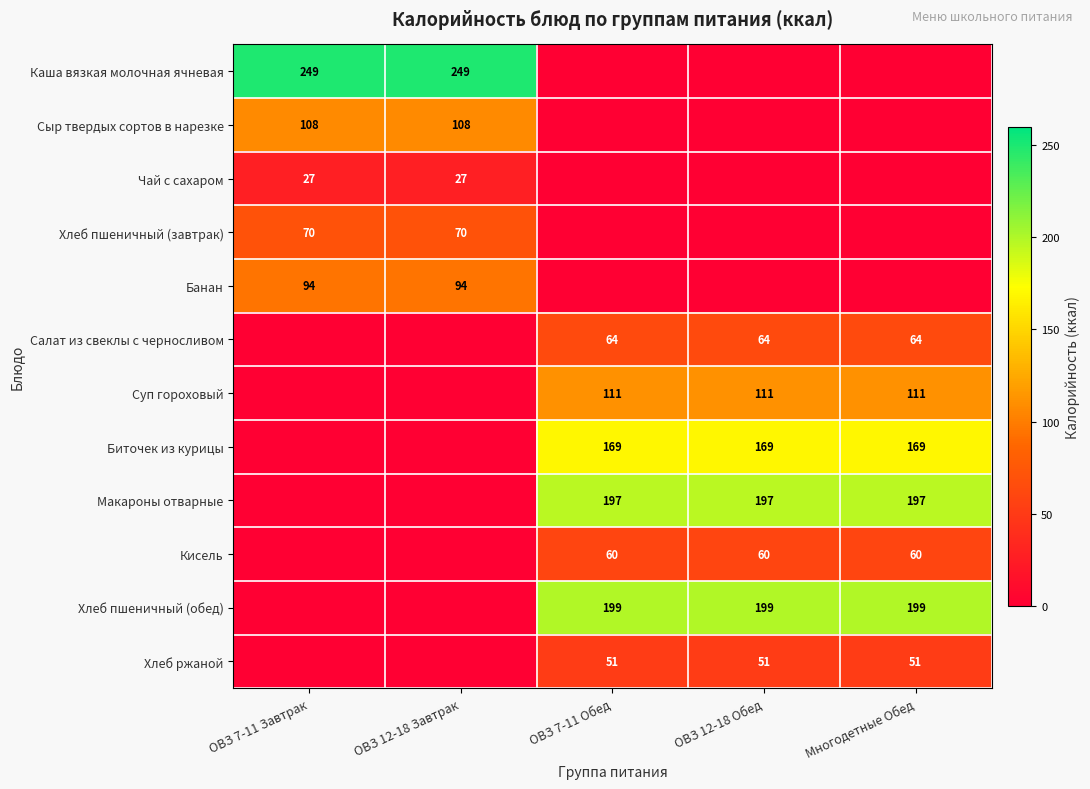

True or false: Салат из свеклы с черносливом has a value of 64 at ОВЗ 7-11 Обед.

True